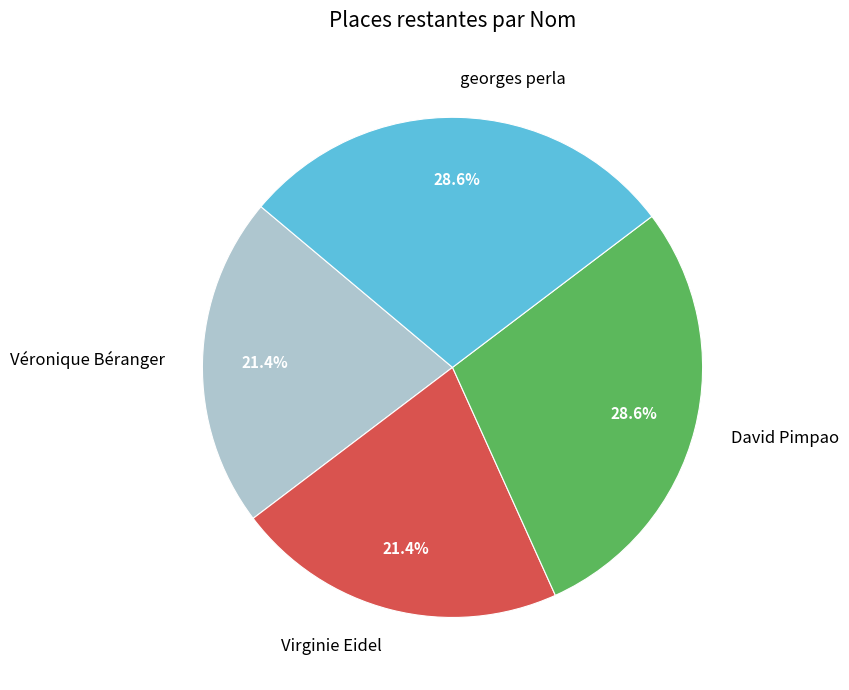

To the nearest percent, what is the difference between the David Pimpao and Véronique Béranger slice percentages?

7%